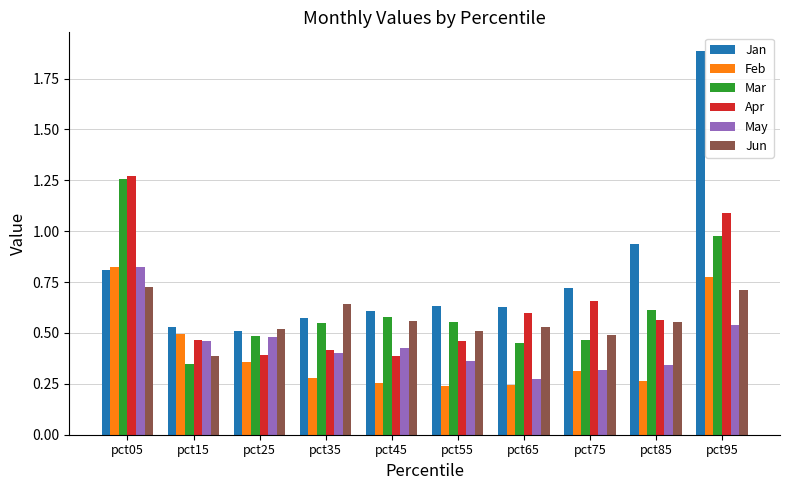

At which label is Mar closest to 0?

pct15